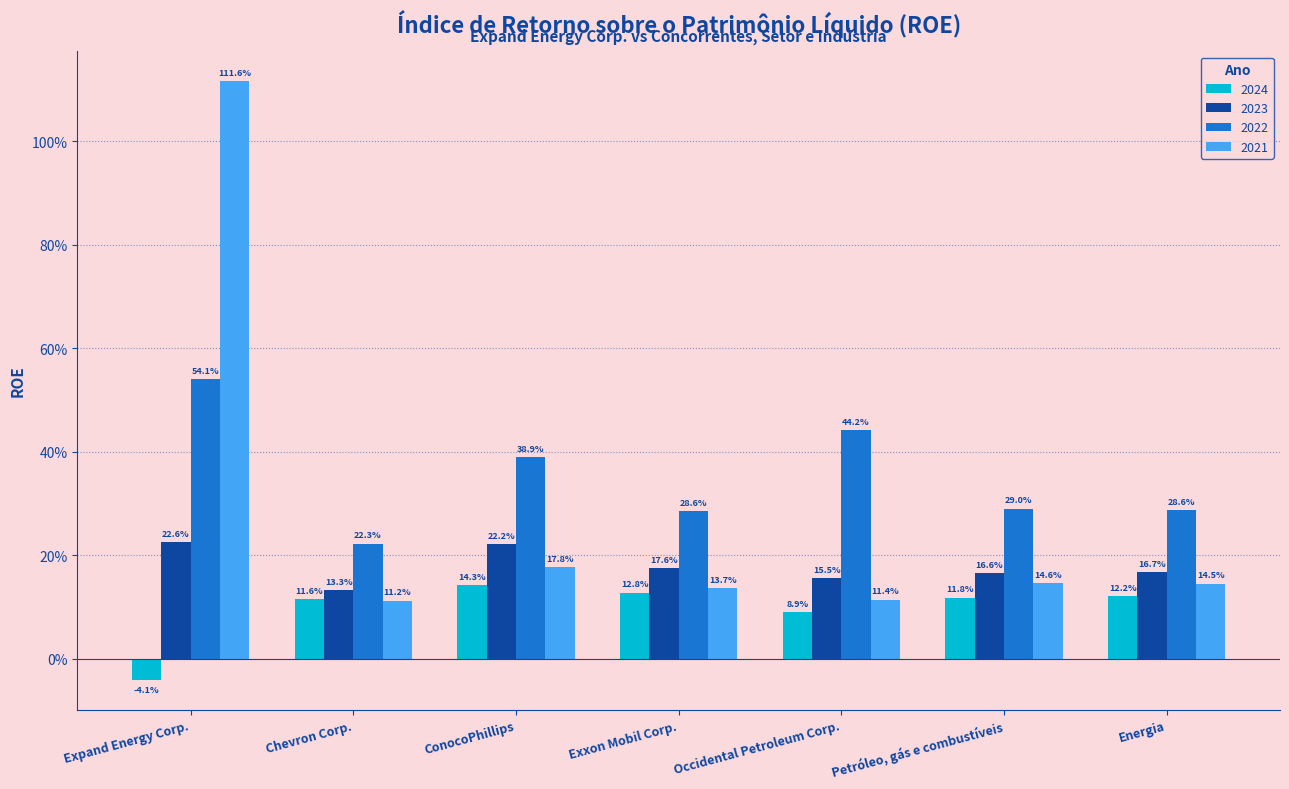

What is the sum of the 2021 values at Energia and Chevron Corp.?

0.3